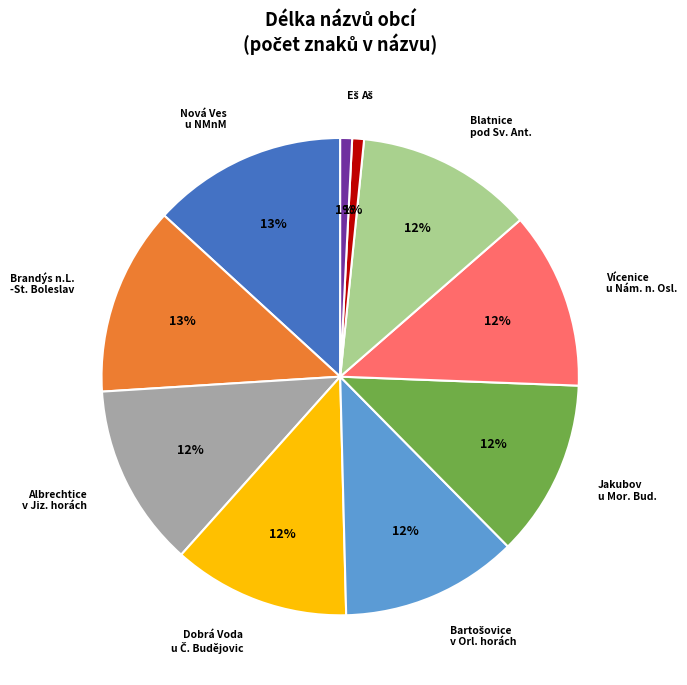

To the nearest percent, what percentage of the pie is Jakubov u Mor. Bud.?

12%